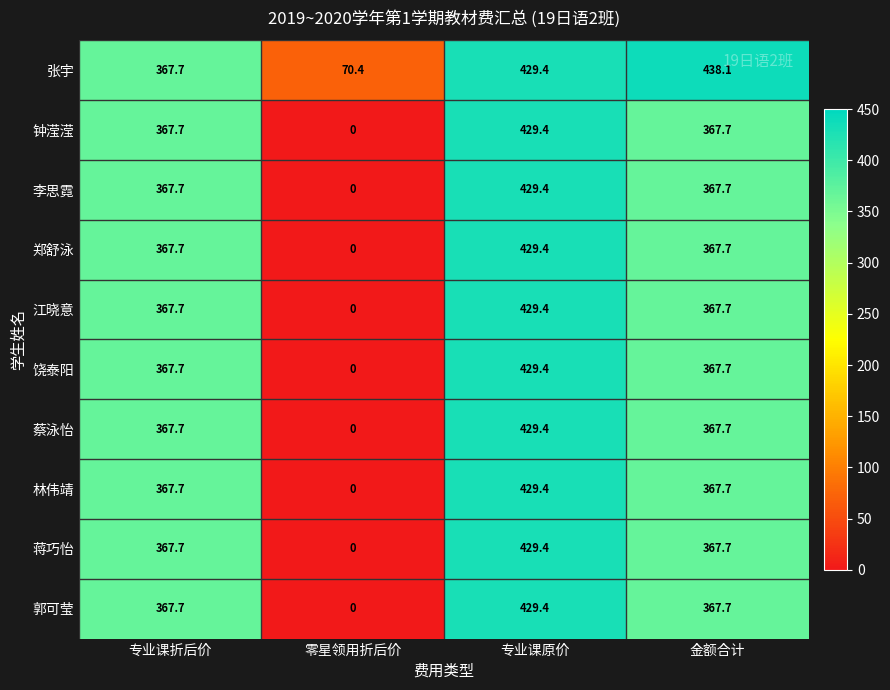

What is the difference between the highest and lowest values at 金额合计?

70.4